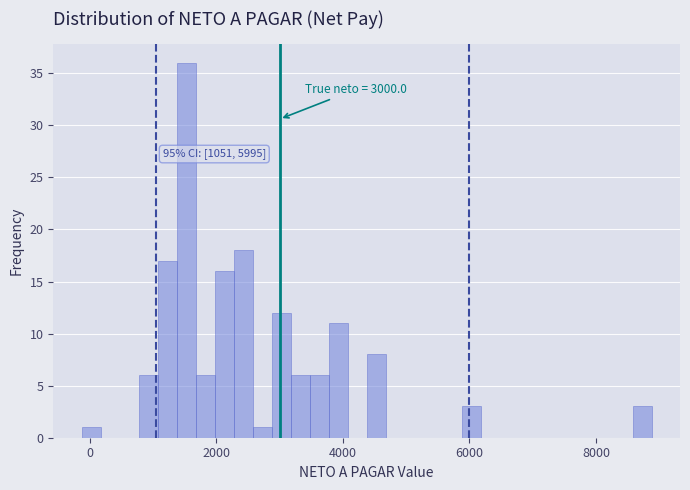

Read against the x-axis, roughly where is the centre of the tallest bar?

1600